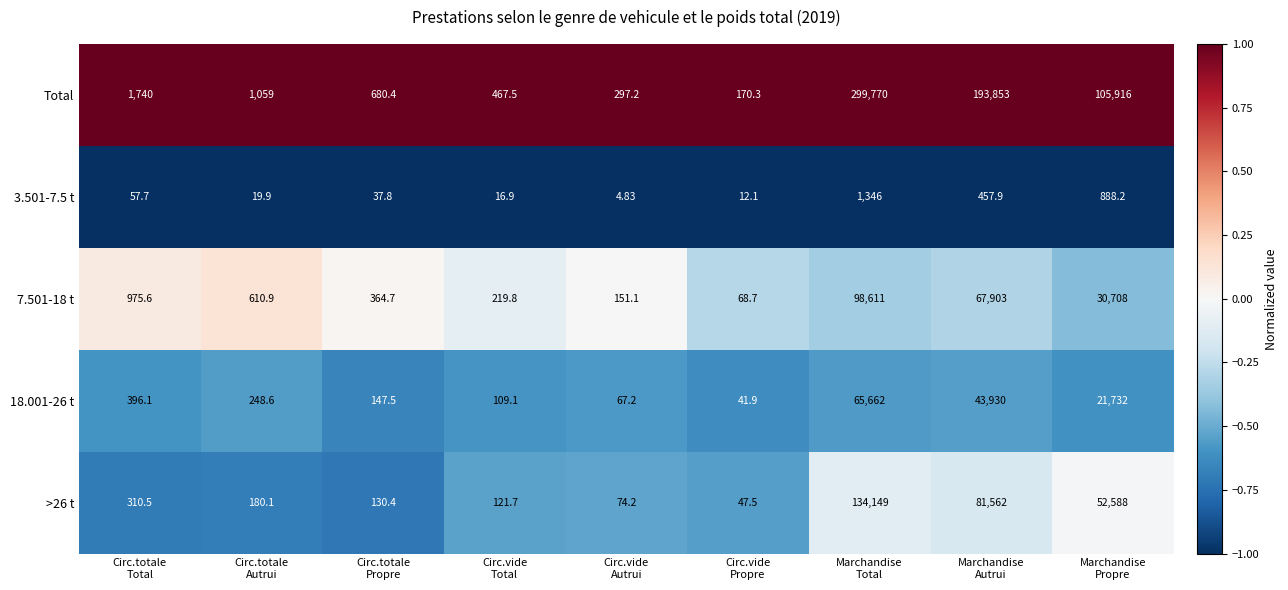

Which series has the largest total across all categories?

Total